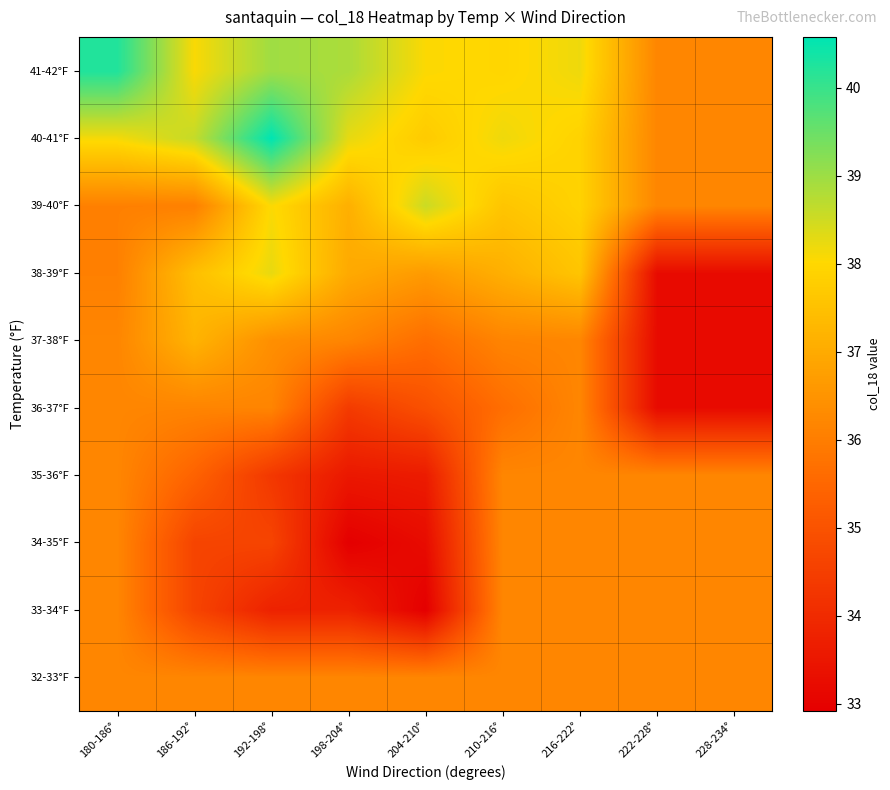

Which series has the largest total across all categories?

41-42°F